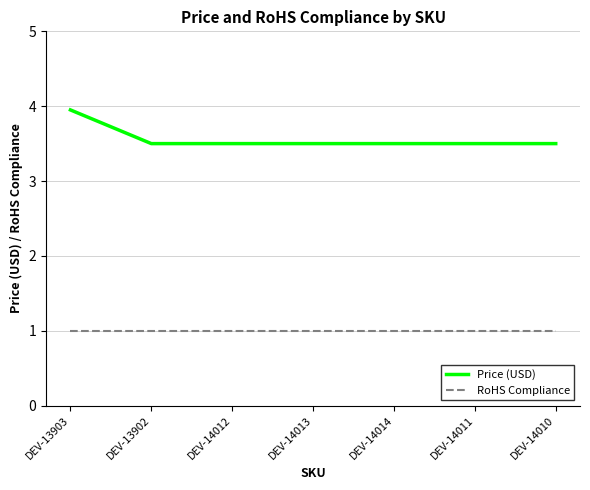

Which series has the largest total across all categories?

Price (USD)